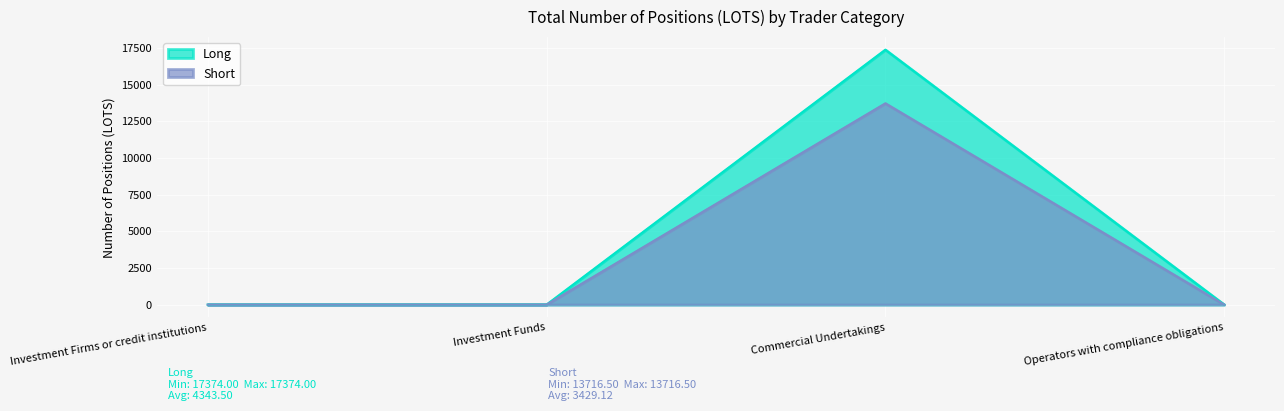

Which series has the largest range (max minus min)?

Long